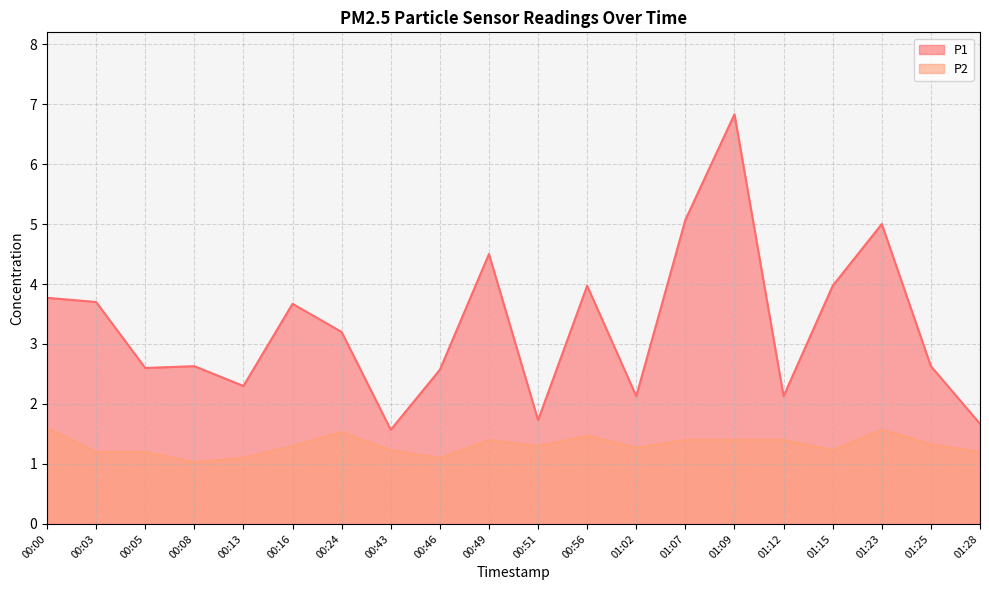

What is the sum of the P2 values at 01:23 and 01:09?

3.0